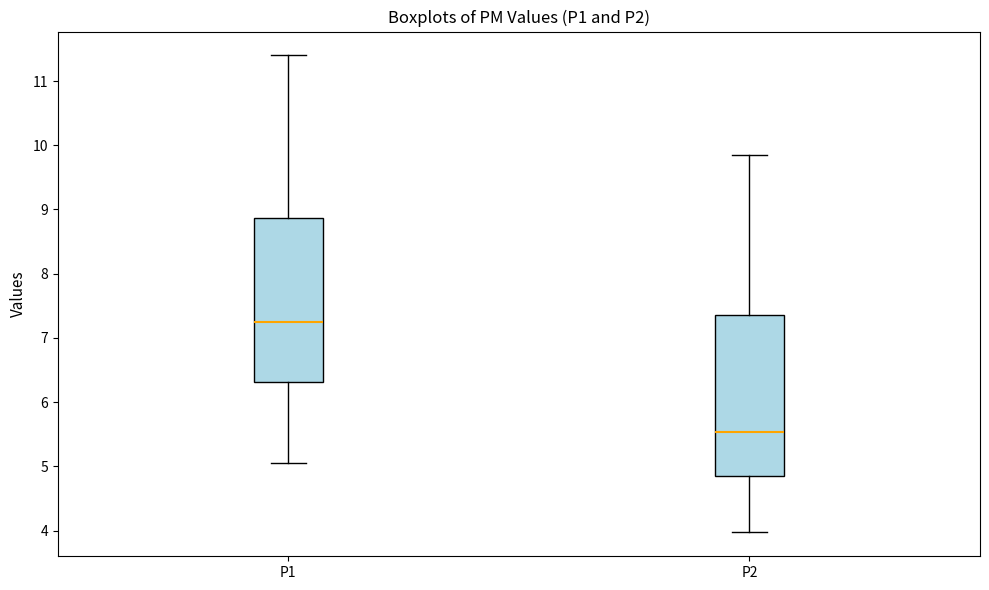

Reading left to right, transcribe this box plot: for each box, give where its median line is, the range the box spans, and where its two whiskers end, as read against the y-axis. The values are not printed on the chart, so give them approximately, as read against the axis.

P1: median 7.3, box 6.3 to 8.9, whiskers 5.1 to 11.4
P2: median 5.5, box 4.8 to 7.4, whiskers 4.0 to 9.9